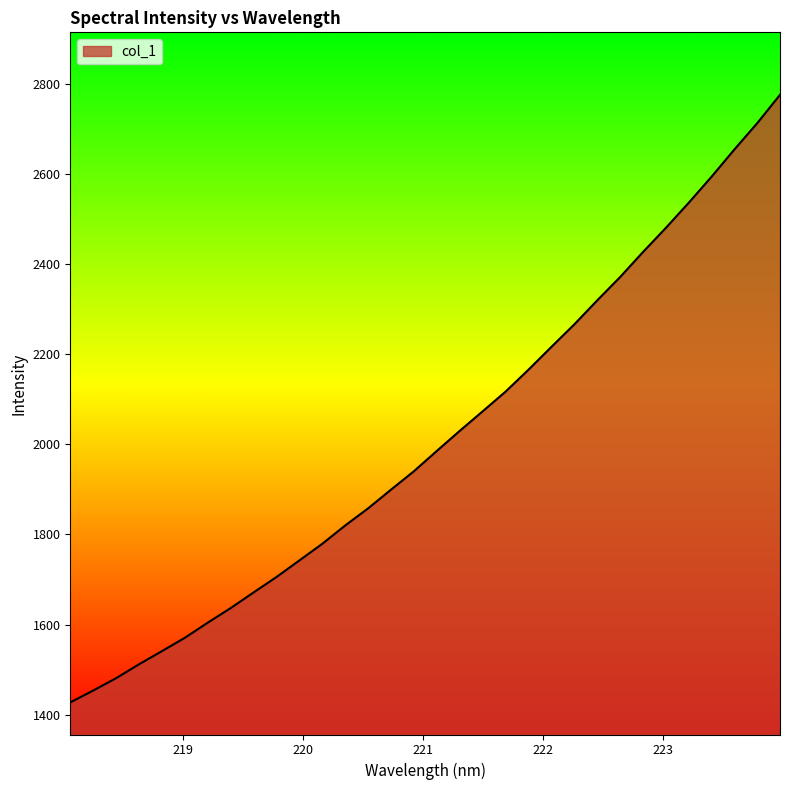

What is the difference between the maximum and minimum values?

1350.0